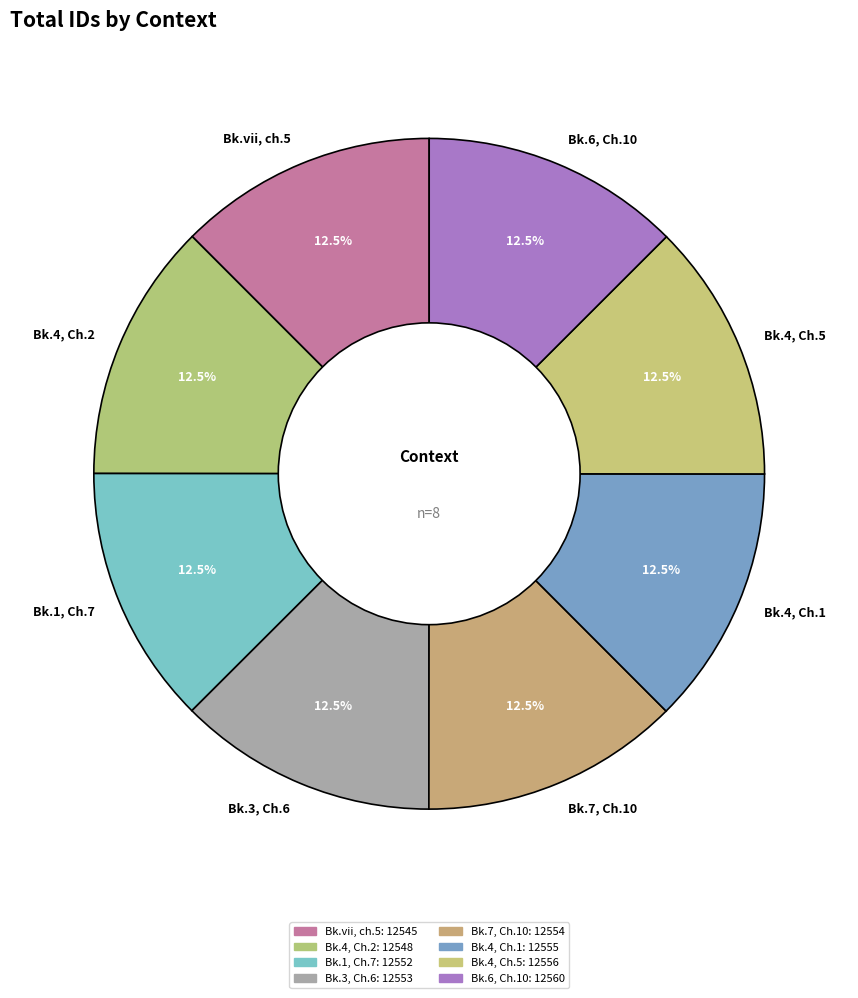

Is there a majority slice in this chart?

No